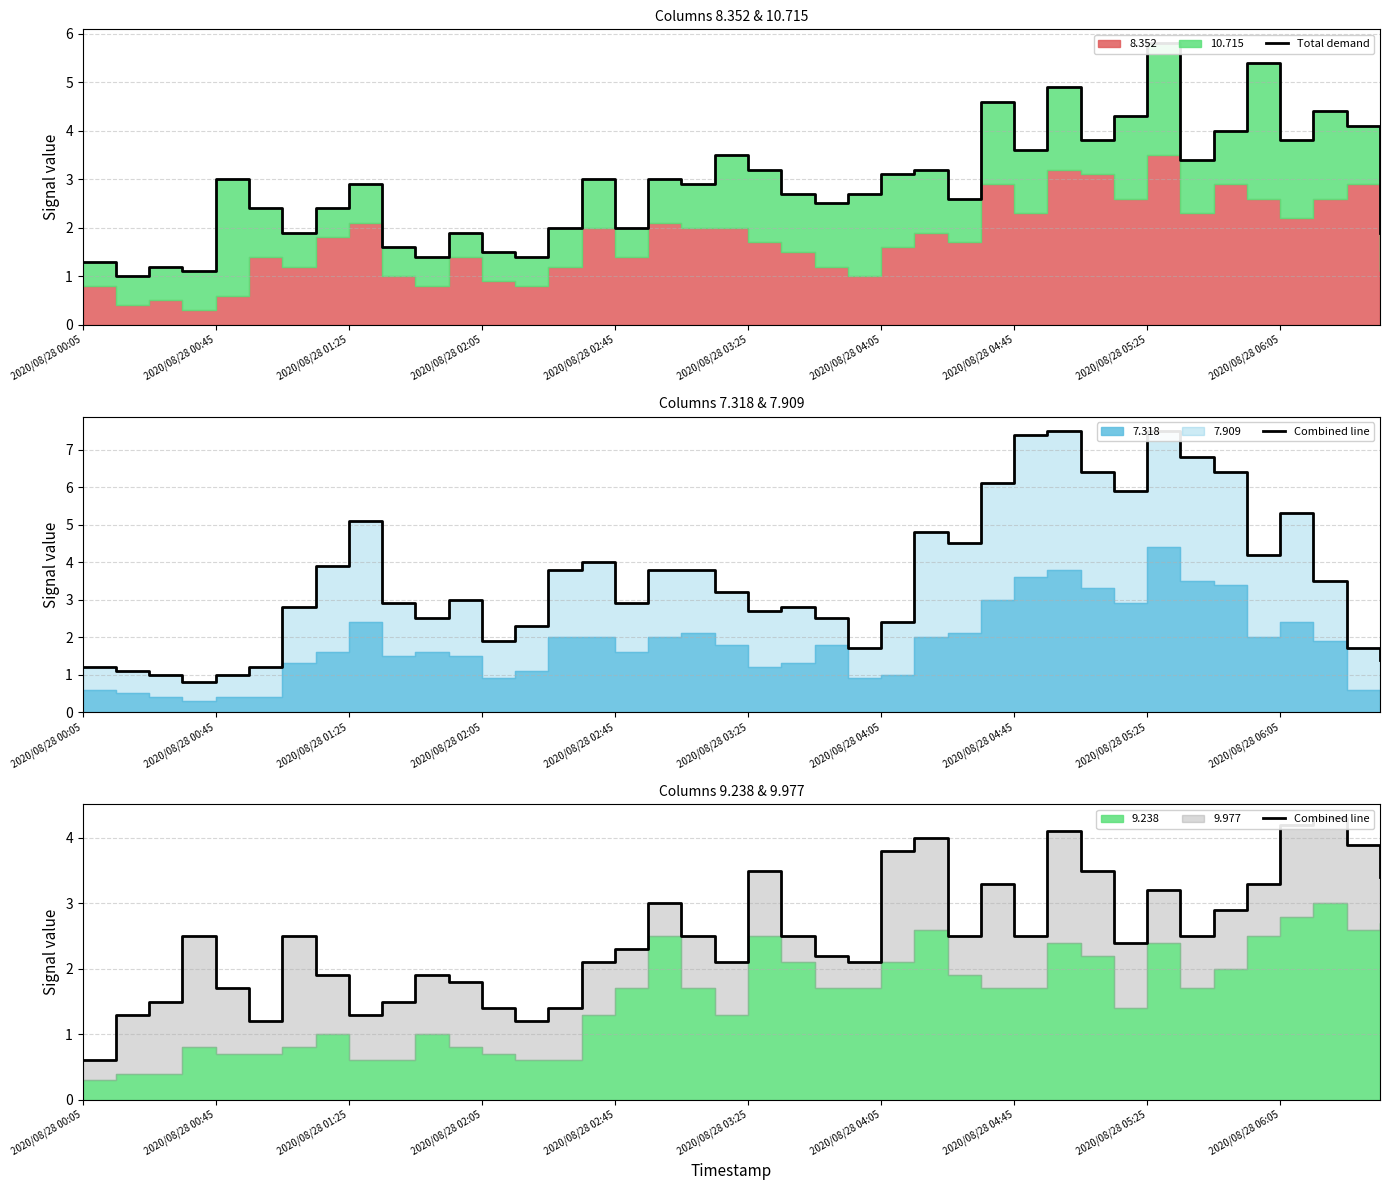

What is the spread (max minus min) of values at 2020/08/28 03:25?

0.3